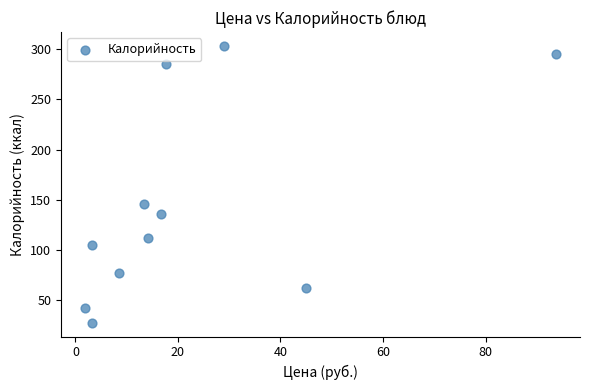

What Y value in the scatter plot is closest to 165?

146.2